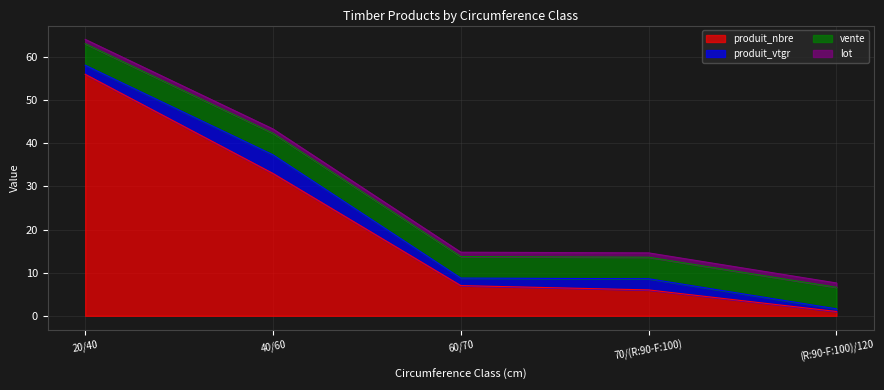

Reading right to left, transcribe all the data shown in this chart.

produit_nbre: (R:90-F:100)/120=1.0	70/(R:90-F:100)=6.0	60/70=7.0	40/60=33.0	20/40=56.0
produit_vtgr: (R:90-F:100)/120=0.6	70/(R:90-F:100)=2.6	60/70=1.7	40/60=4.3	20/40=2.1
vente: (R:90-F:100)/120=5.0	70/(R:90-F:100)=5.0	60/70=5.0	40/60=5.0	20/40=5.0
lot: (R:90-F:100)/120=1.0	70/(R:90-F:100)=1.0	60/70=1.0	40/60=1.0	20/40=1.0